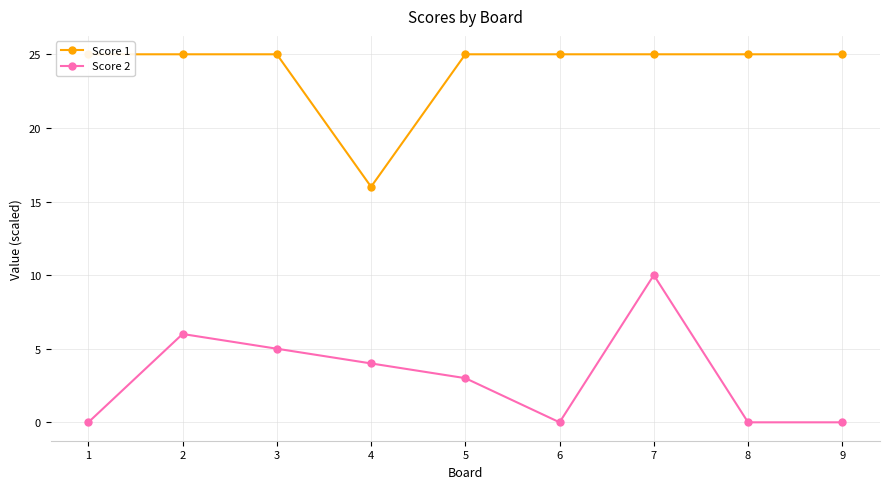

What is the difference between the highest and lowest values at 2?

19